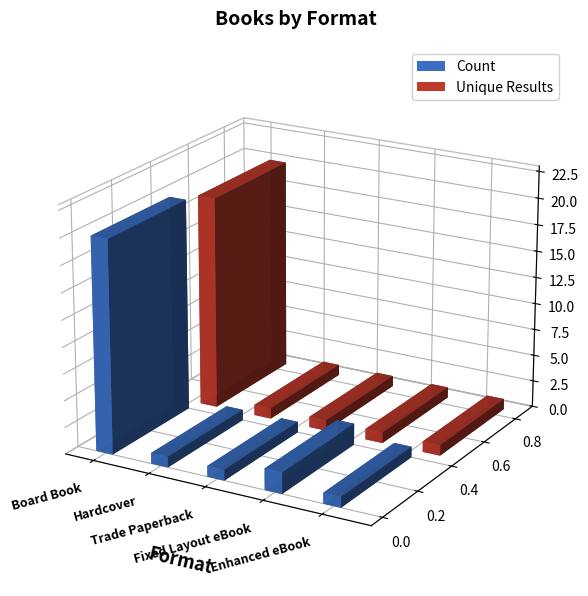

At which label is Count closest to 10?

Fixed Layout eBook